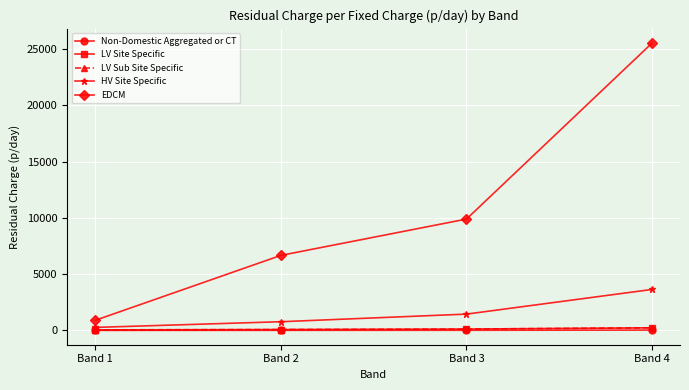

What is the average value of the EDCM series?

10746.1